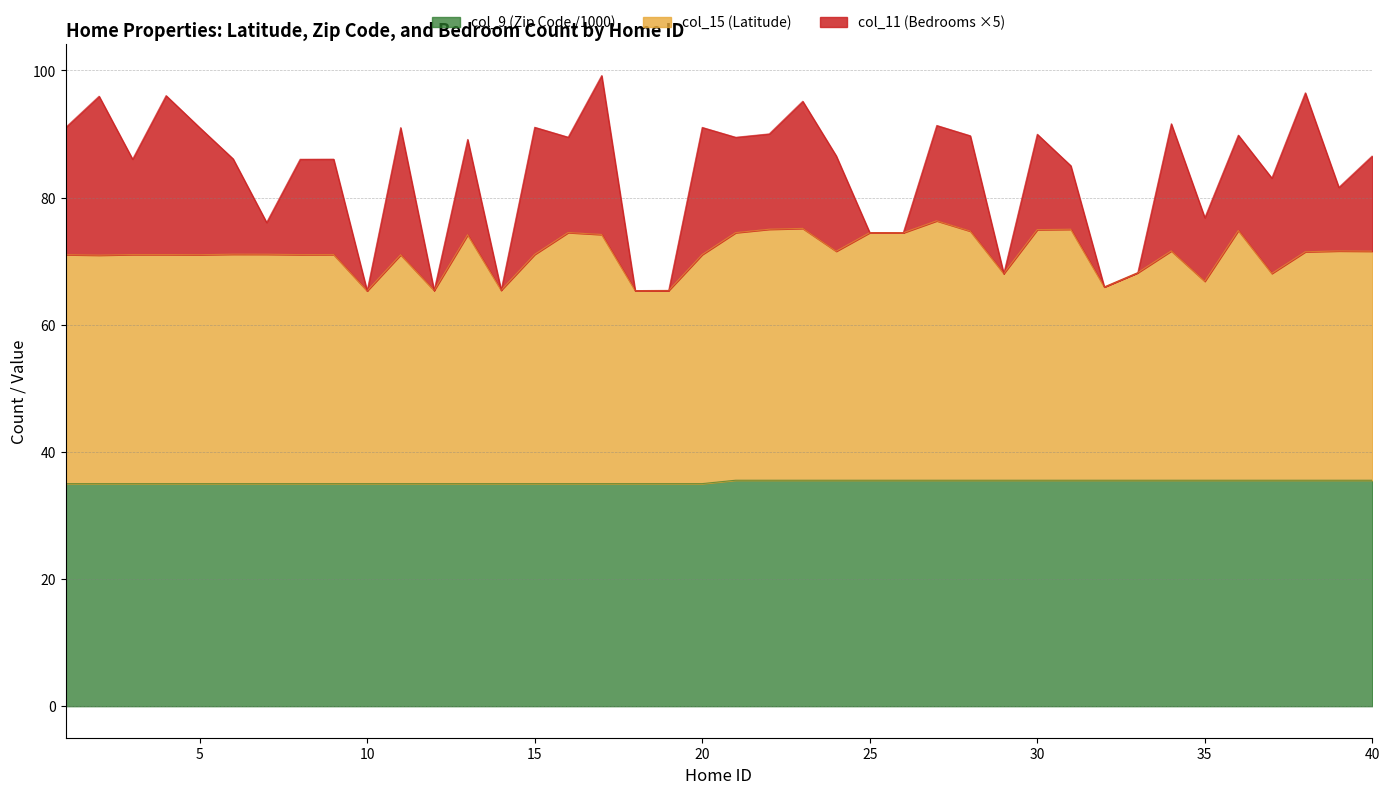

What are all the series names shown in the legend?

col_9 (Zip Code /1000), col_15 (Latitude), col_11 (Bedrooms ×5)